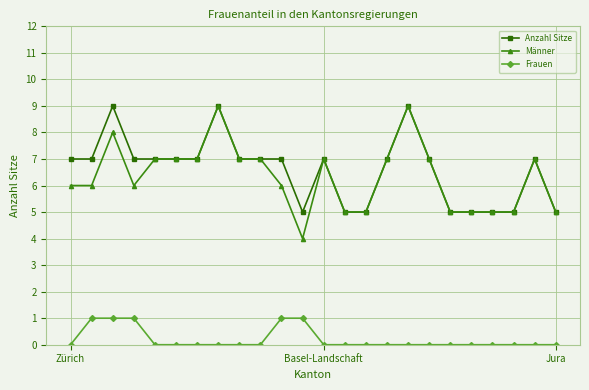

What is the lowest value of the Anzahl Sitze series?

5